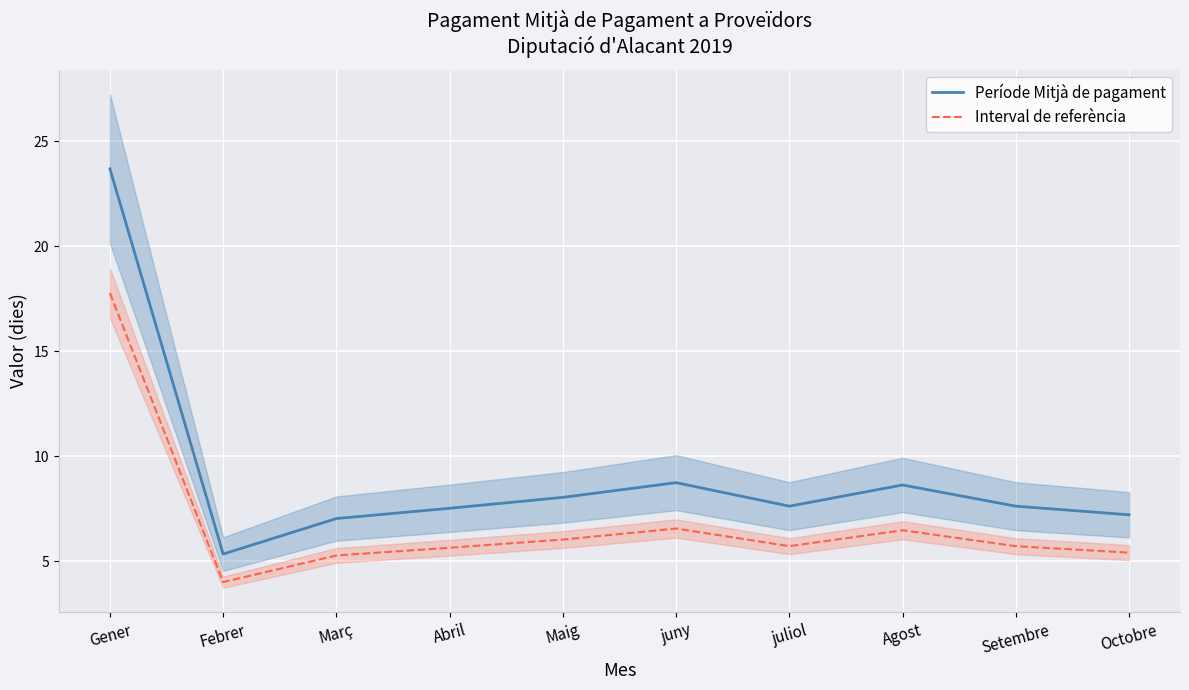

Which category has the lowest value across all series?

Febrer